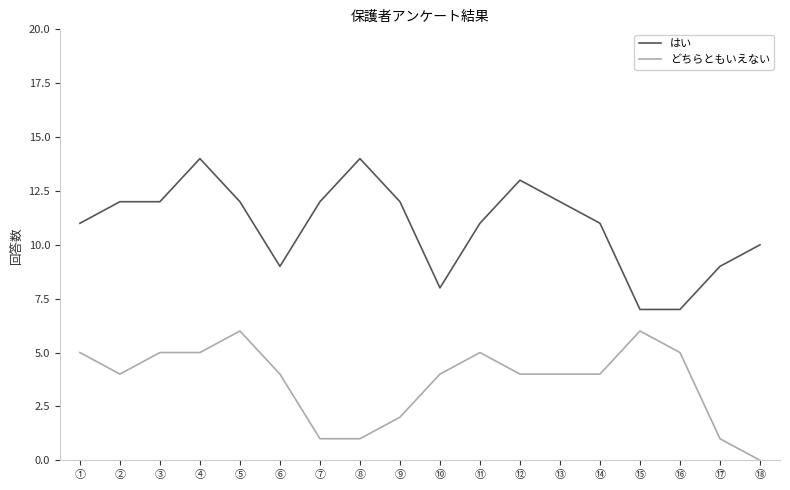

Reading right to left, what are all the values shown in this chart?

はい: ⑱=10	⑰=9	⑯=7	⑮=7	⑭=11	⑬=12	⑫=13	⑪=11	⑩=8	⑨=12	⑧=14	⑦=12	⑥=9	⑤=12	④=14	③=12	②=12	①=11
どちらともいえない: ⑱=0	⑰=1	⑯=5	⑮=6	⑭=4	⑬=4	⑫=4	⑪=5	⑩=4	⑨=2	⑧=1	⑦=1	⑥=4	⑤=6	④=5	③=5	②=4	①=5